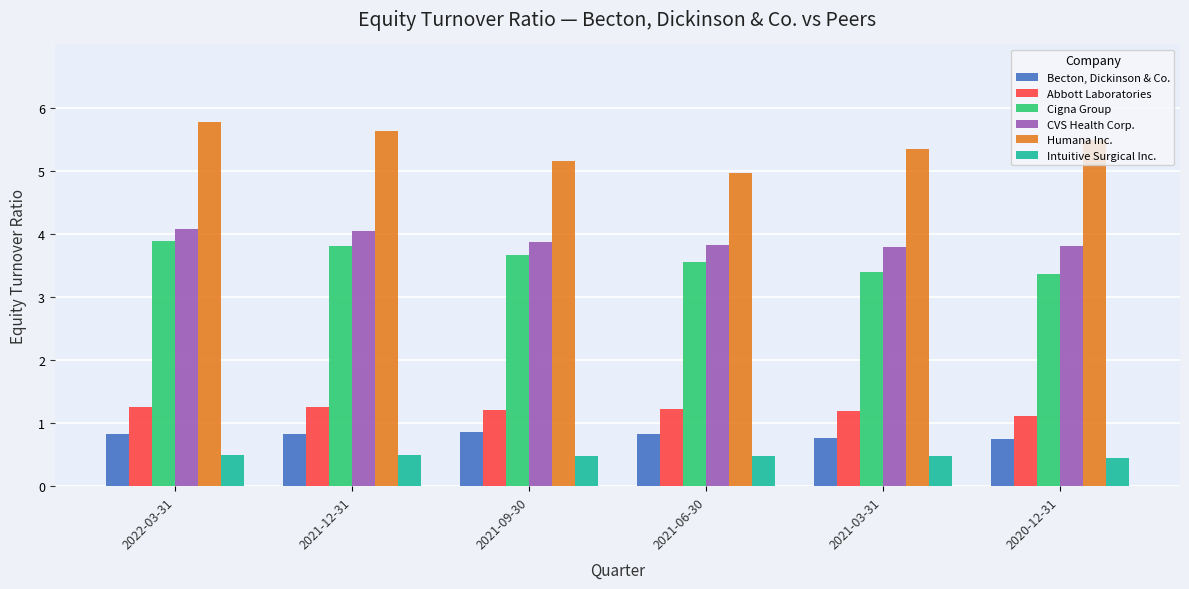

How many bars are there in total?

36